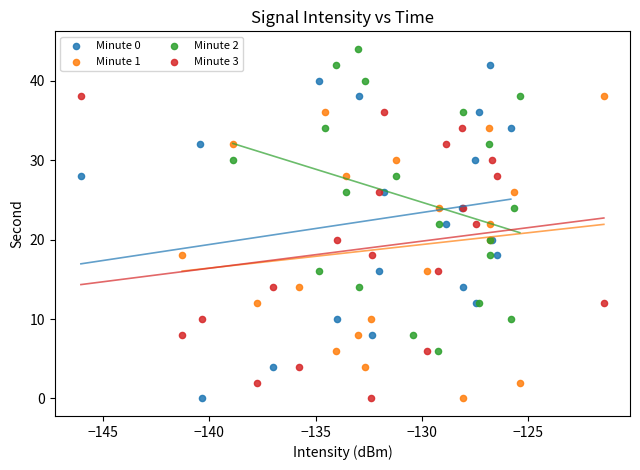

Which series reaches the maximum Y coordinate?

Minute 2